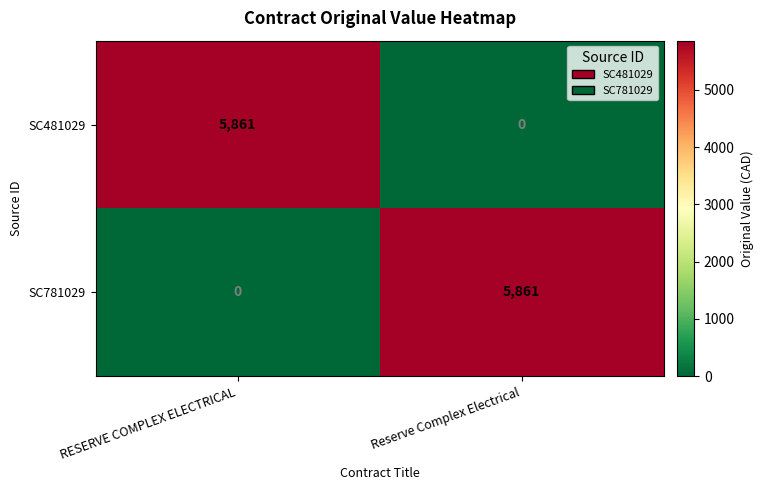

At how many categories does at least one series exceed 1251?

2